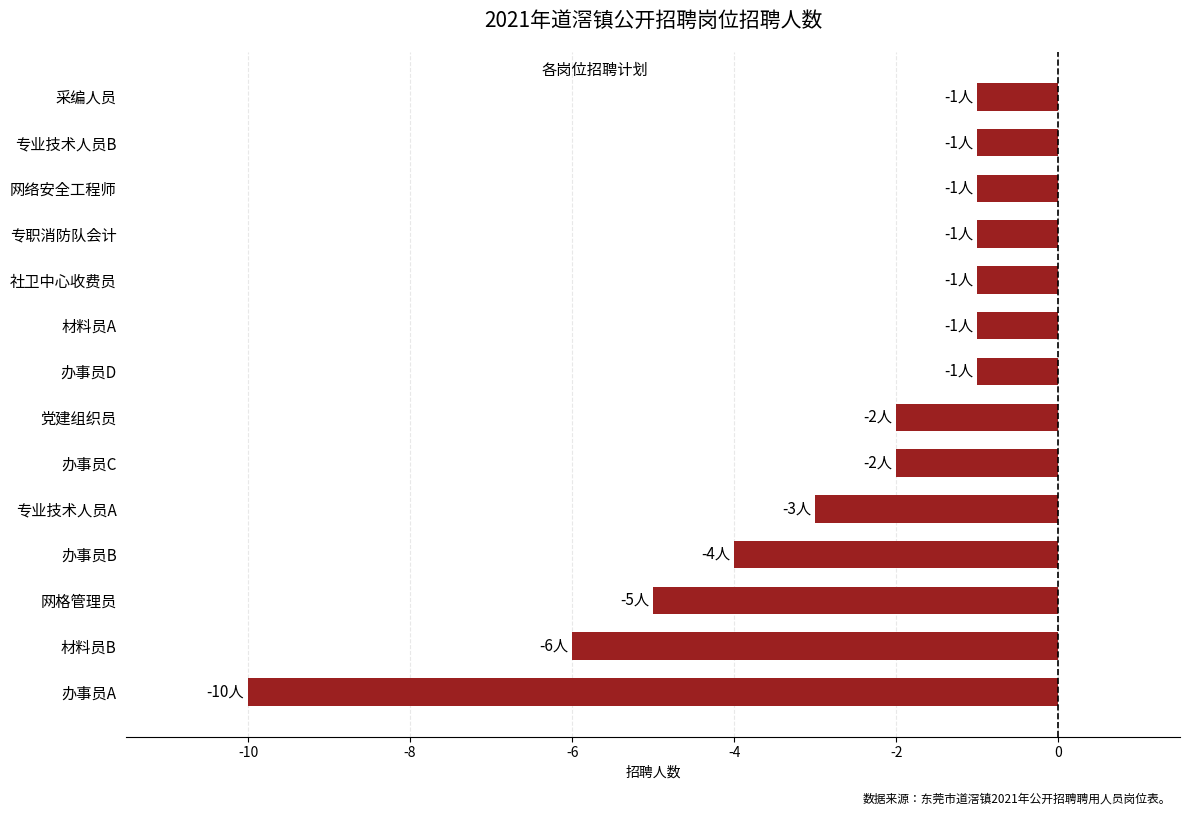

Reading top to bottom, transcribe all the data shown in this chart.

采编人员=-1	专业技术人员B=-1	网络安全工程师=-1	专职消防队会计=-1	社卫中心收费员=-1	材料员A=-1	办事员D=-1	党建组织员=-2	办事员C=-2	专业技术人员A=-3	办事员B=-4	网格管理员=-5	材料员B=-6	办事员A=-10